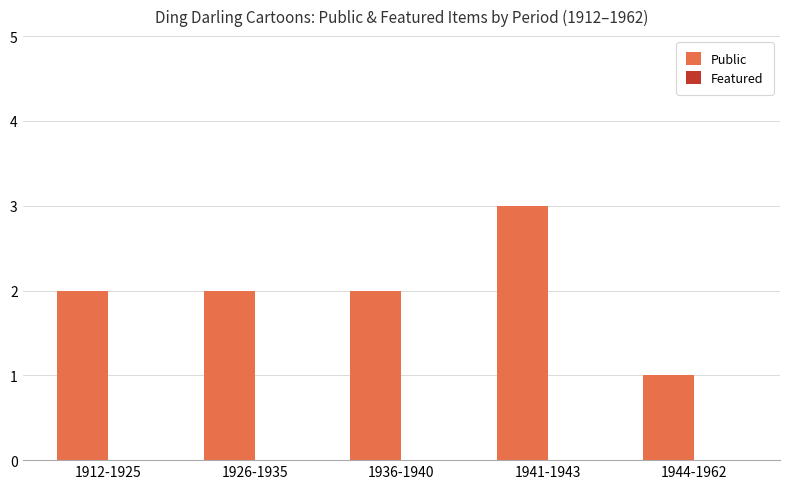

What is the ratio of the value at 1944-1962 to the value at 1926-1935?

0.5